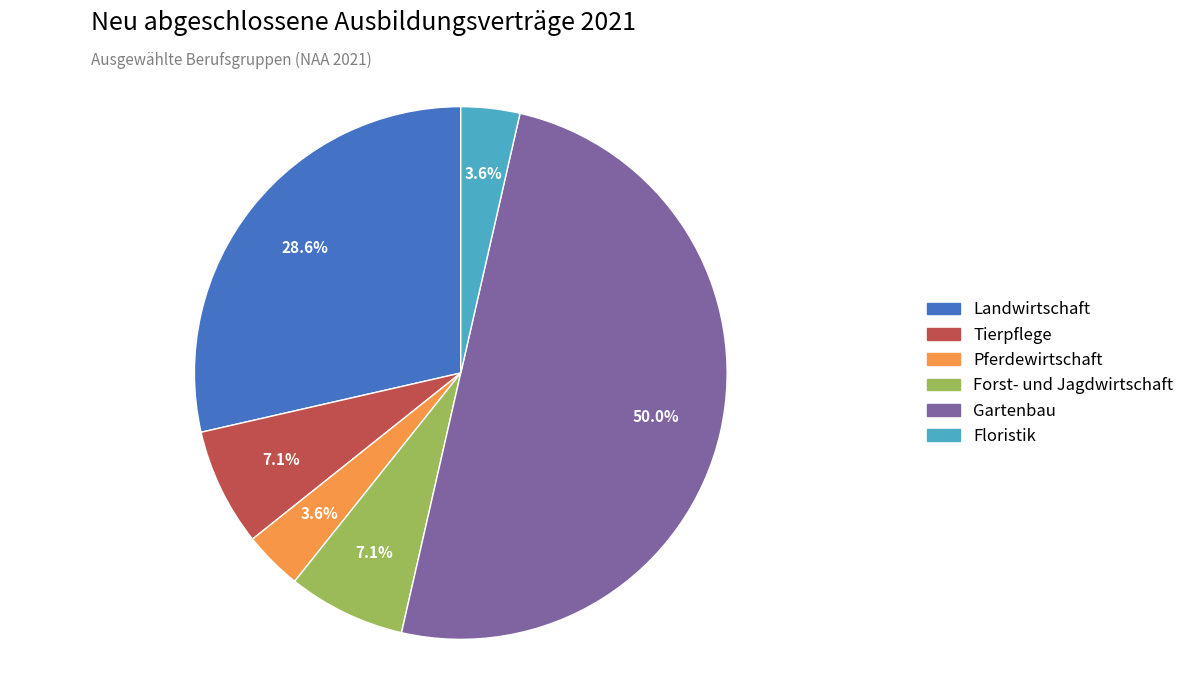

Do Pferdewirtschaft and Gartenbau together represent more than half of the pie?

Yes